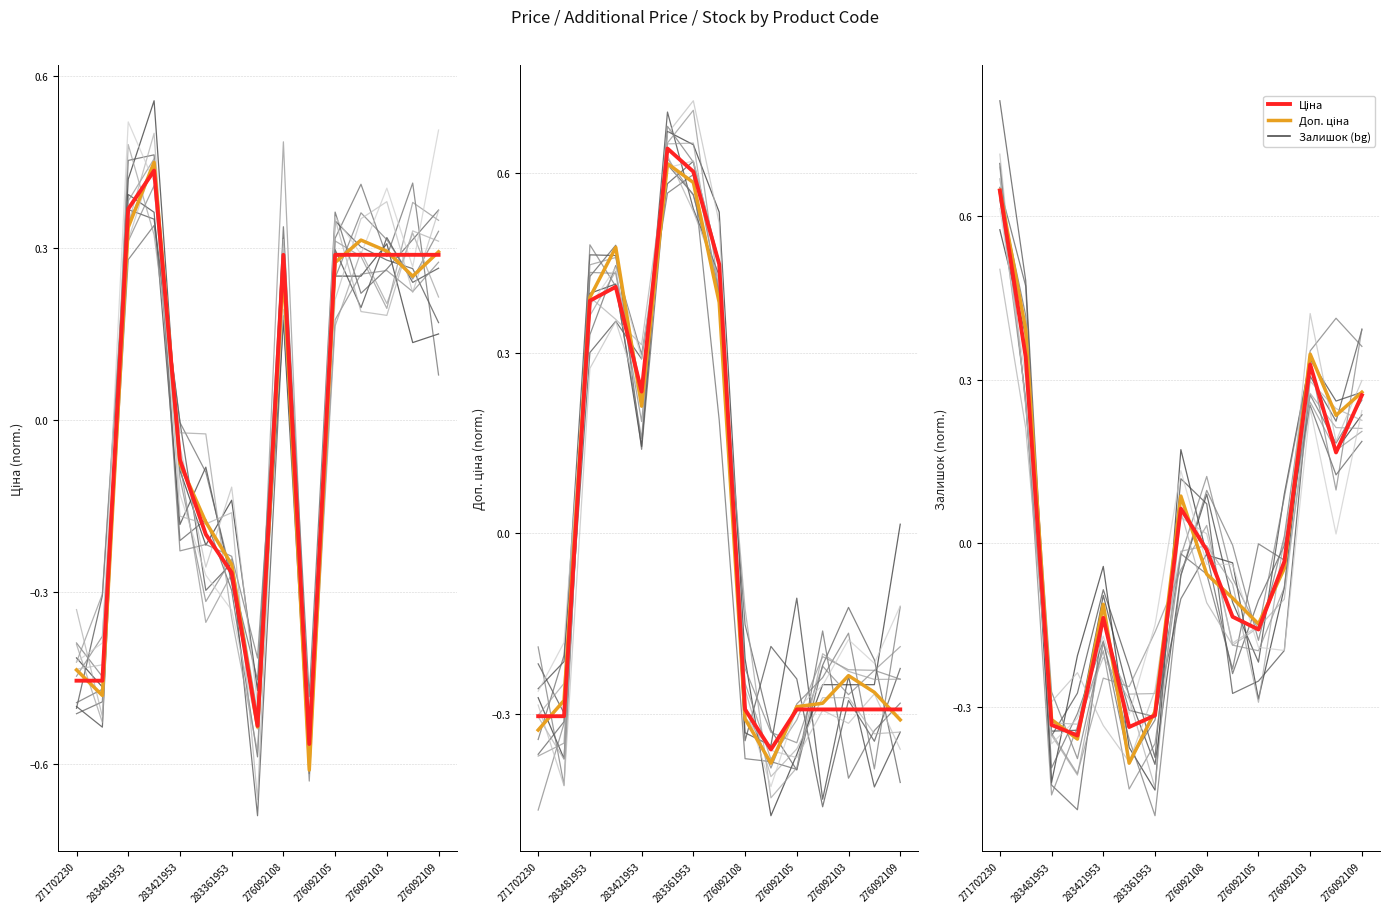

What is the maximum value for Залишок?

0.6